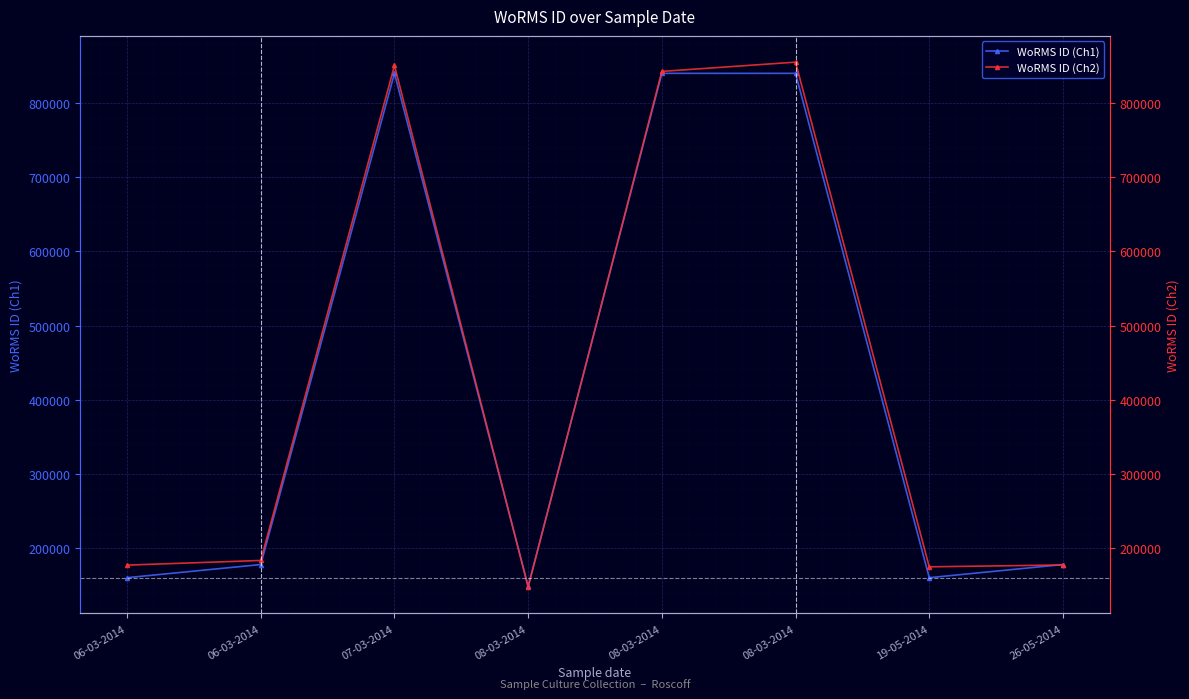

At which category does WoRMS ID (Ch1) reach its first local valley?

08-03-2014